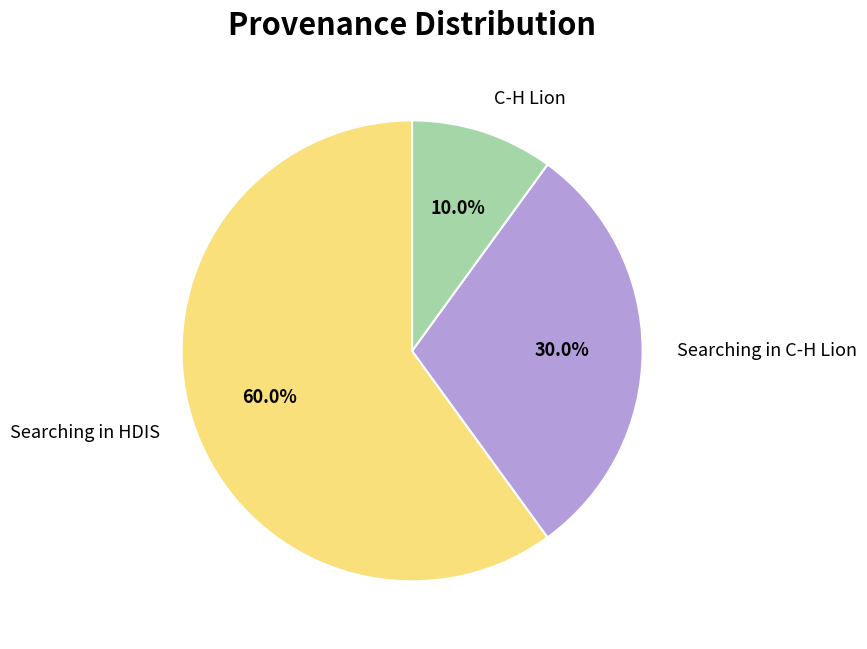

Rank the categories by value from highest to lowest.

Searching in HDIS, Searching in C-H Lion, C-H Lion